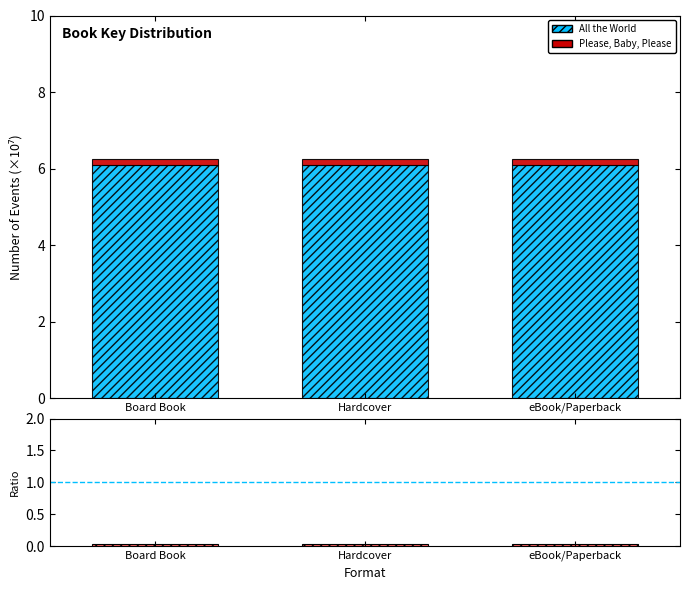

What is the total value across all series at eBook/Paperback?

6.3